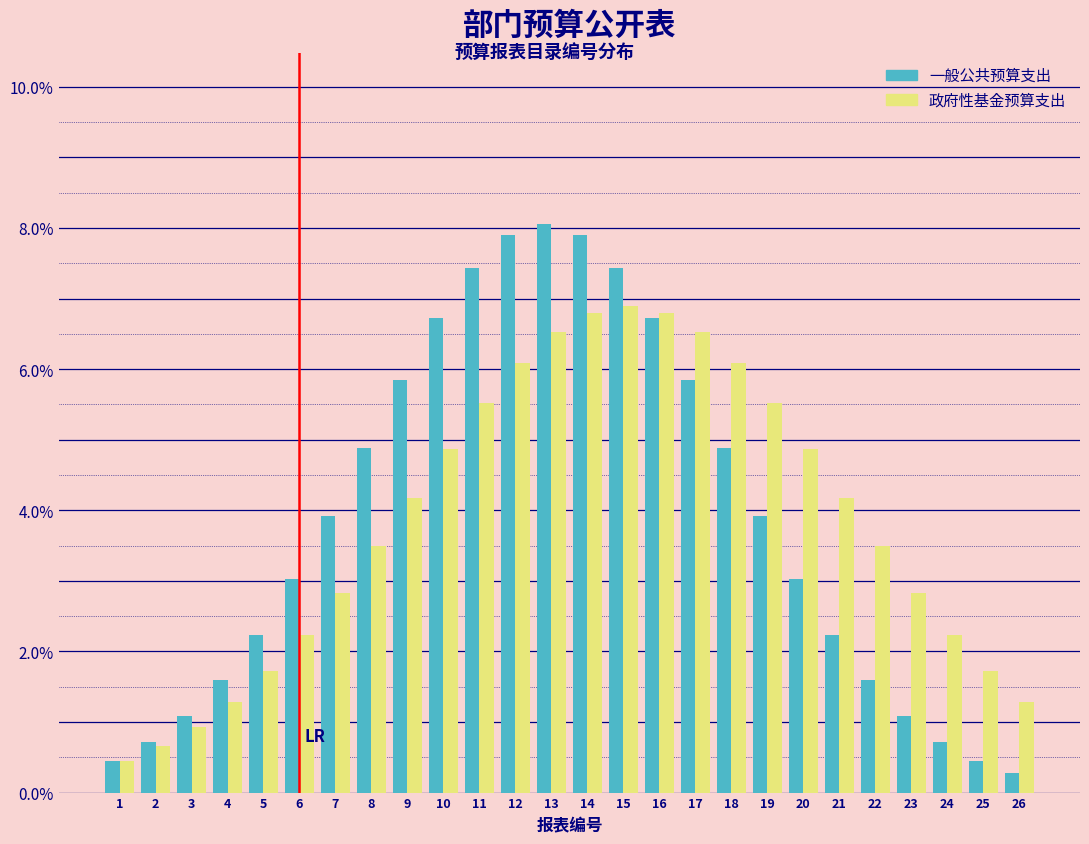

Rank the series at 15 from highest to lowest value.

一般公共预算支出, 政府性基金预算支出